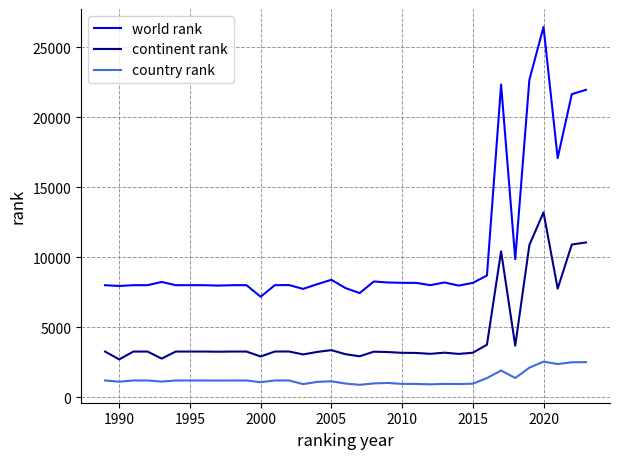

True or false: continent rank and country rank cross at least once.

False